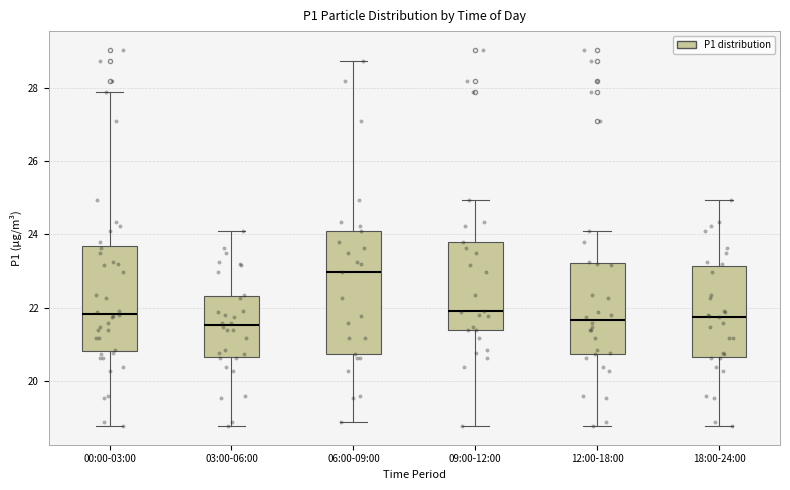

Reading left to right, transcribe this box plot: for each box, give where its median line is, the range the box spans, and where its two whiskers end, as read against the y-axis. The values are not printed on the chart, so give them approximately, as read against the axis.

00:00-03:00: median 21.8, box 20.8 to 23.6, whiskers 18.8 to 27.8
03:00-06:00: median 21.6, box 20.6 to 22.4, whiskers 18.8 to 24.2
06:00-09:00: median 23.0, box 20.8 to 24.2, whiskers 18.8 to 28.8
09:00-12:00: median 22.0, box 21.4 to 23.8, whiskers 18.8 to 25.0
12:00-18:00: median 21.6, box 20.8 to 23.2, whiskers 18.8 to 24.2
18:00-24:00: median 21.8, box 20.6 to 23.2, whiskers 18.8 to 25.0